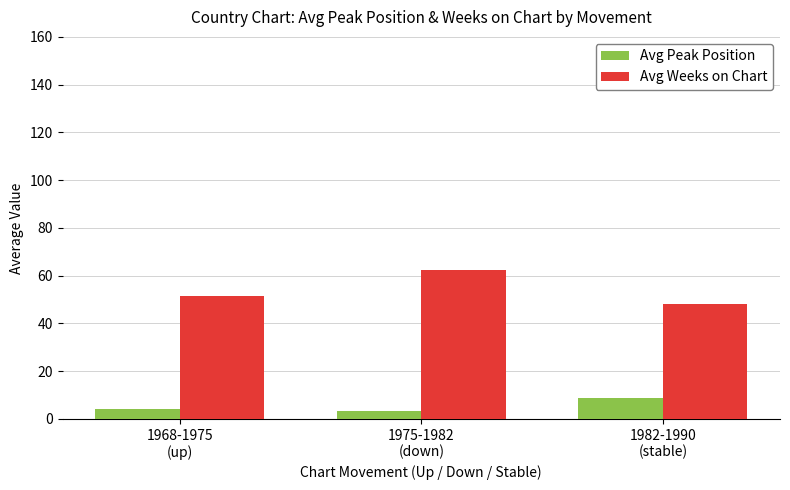

Which series has the largest total across all categories?

Avg Weeks on Chart